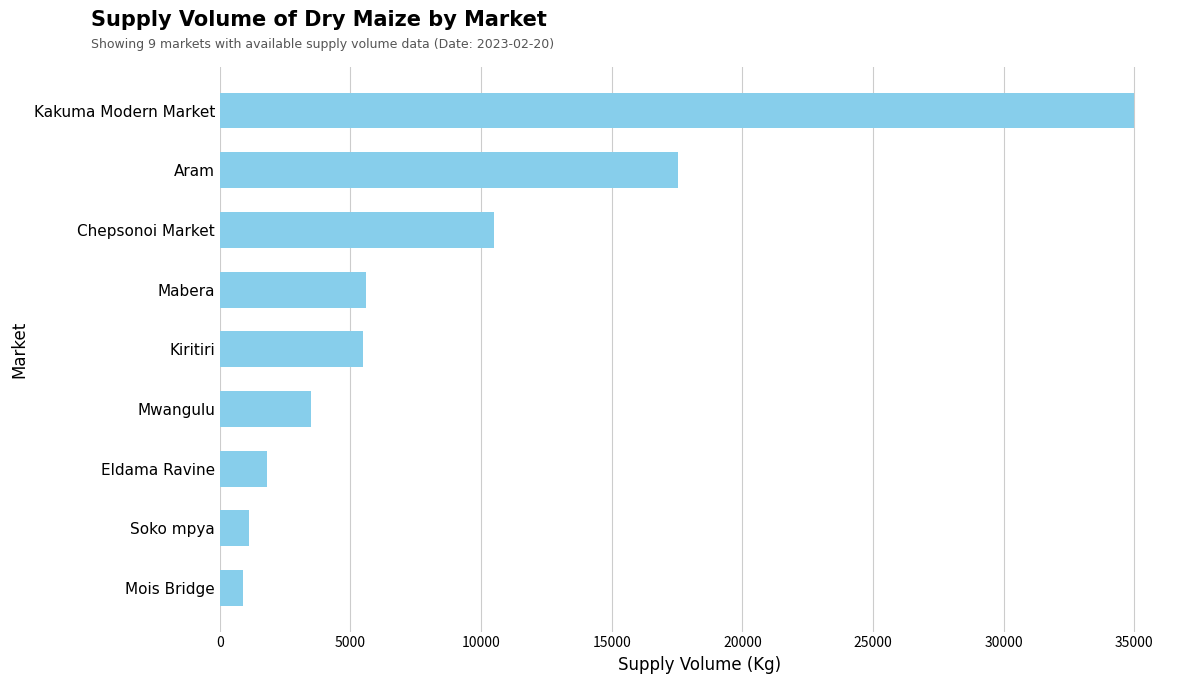

What is the difference between the maximum and second lowest values?

33900